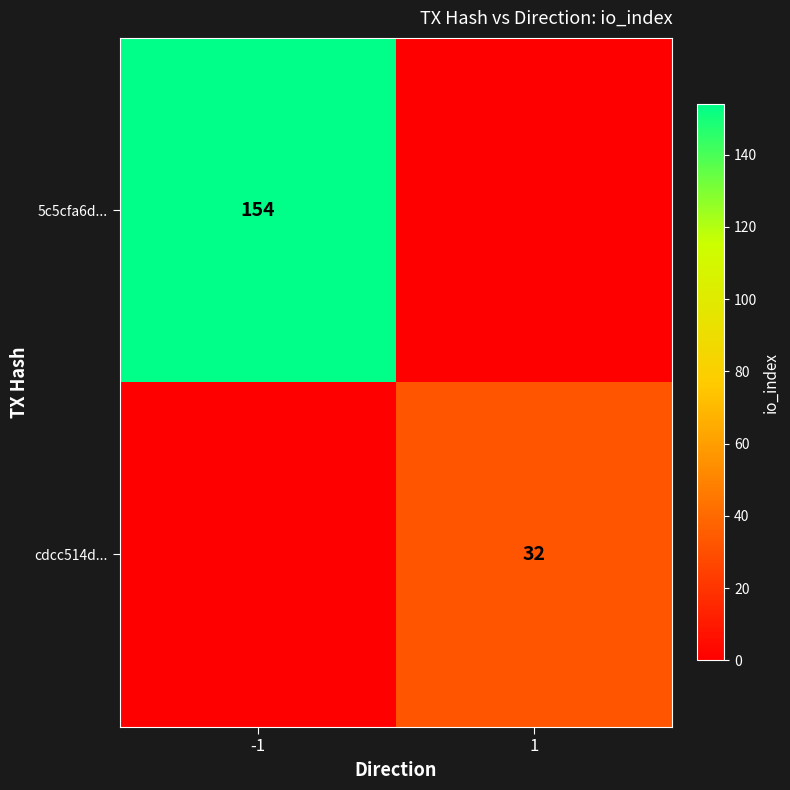

How many distinct data groups are displayed?

2